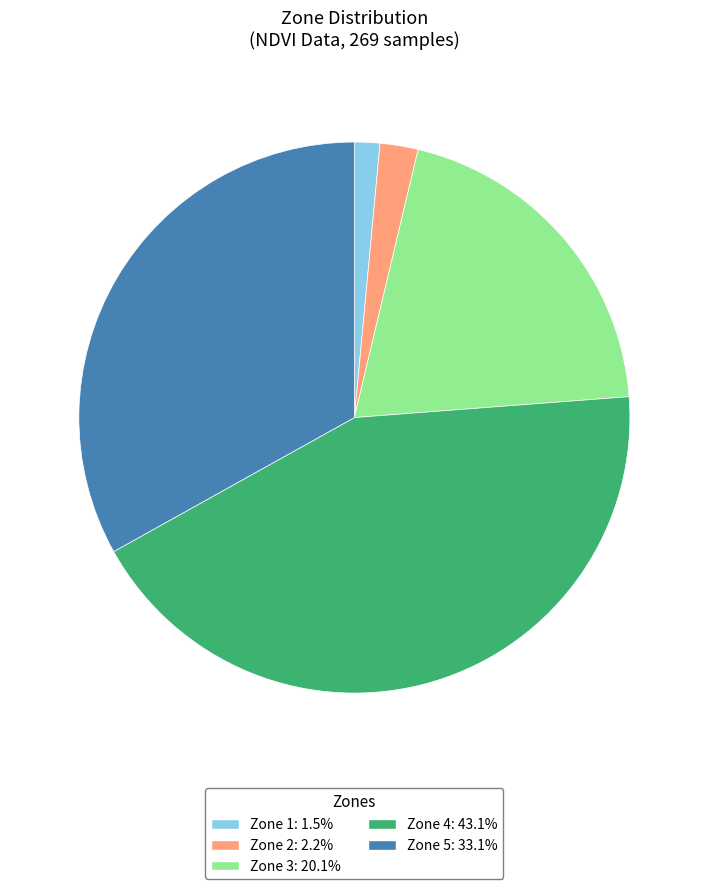

Which has a higher value, Zone 1 or Zone 5?

Zone 5